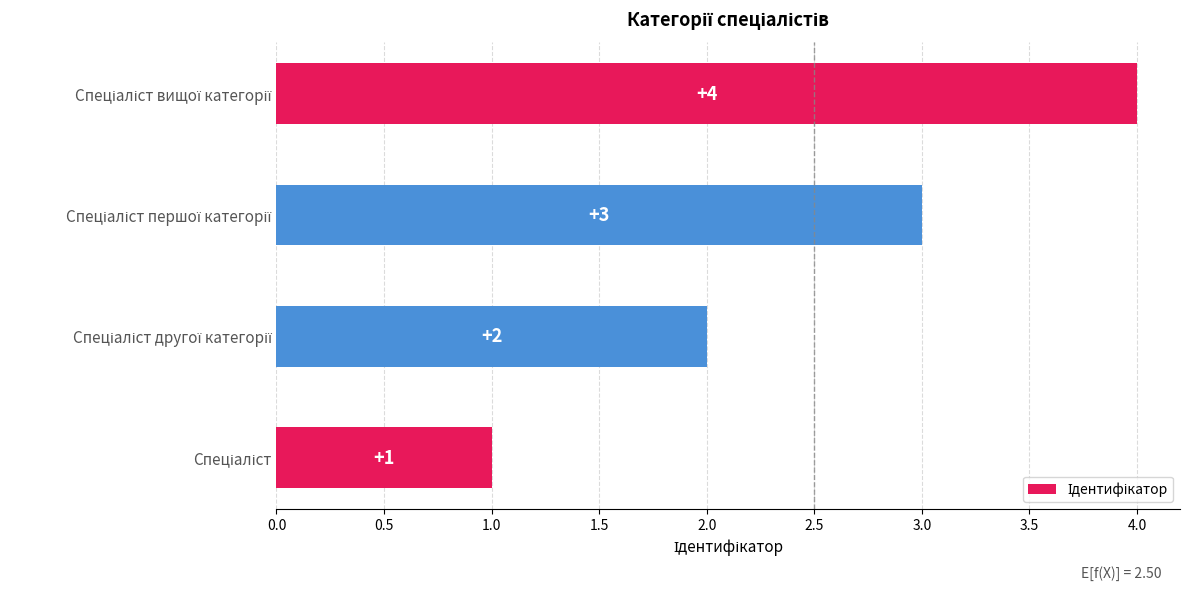

Does the chart contain stacked bars?

No